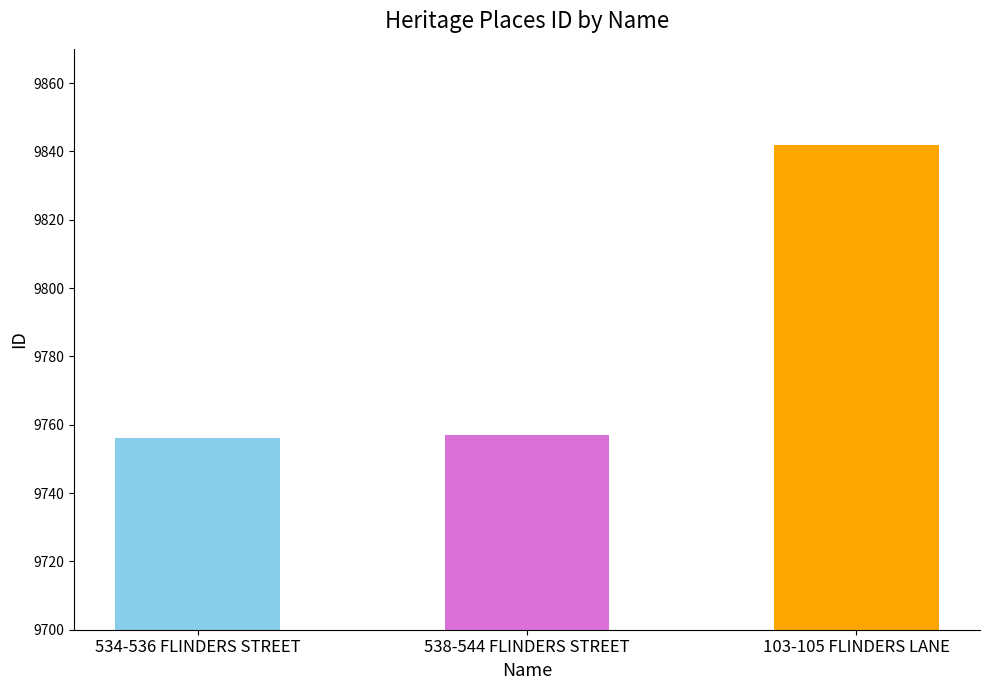

Which category has the highest value across all series?

103-105 FLINDERS LANE